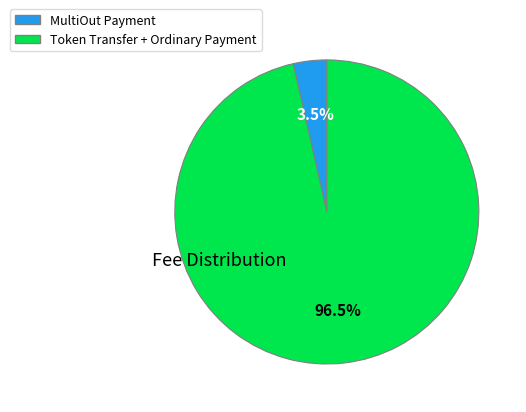

Does any single category account for the majority?

Yes